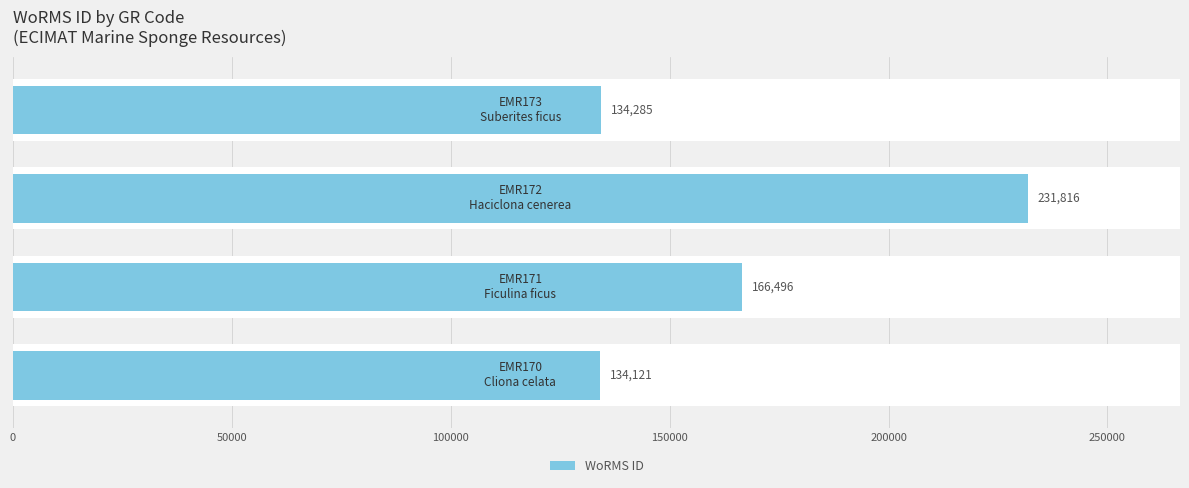

What is the value of the 1st bar from the left?

134121